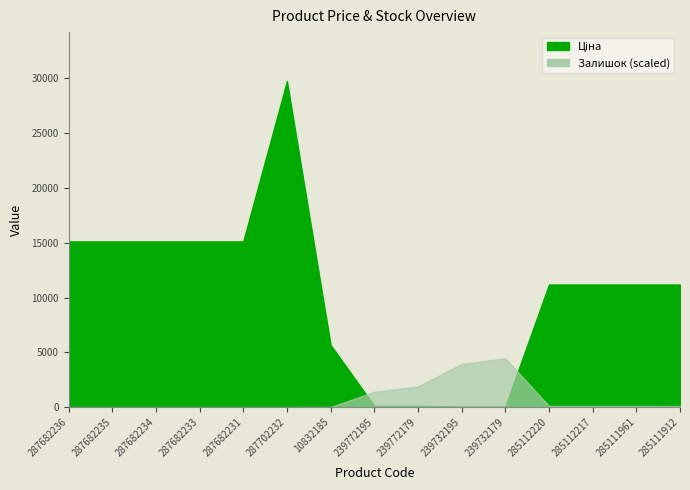

Read the Залишок value at 239772195.

1398.5